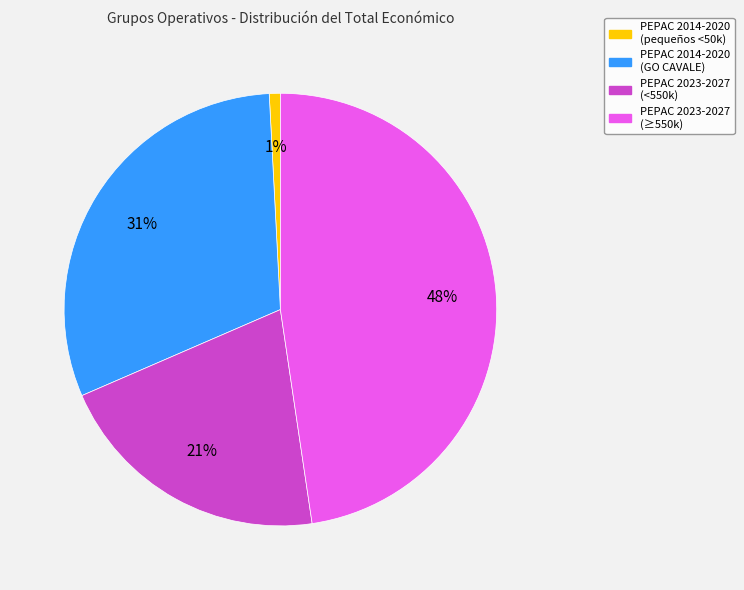

To the nearest percent, what is the difference between the largest and smallest slice percentages?

47%